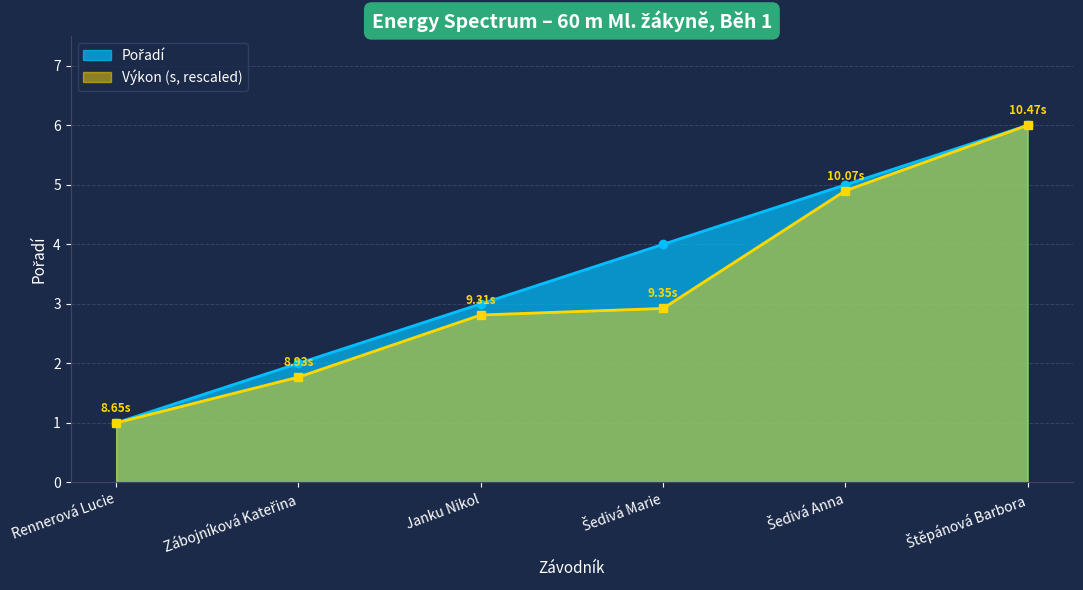

At how many categories does at least one series exceed 1?

5